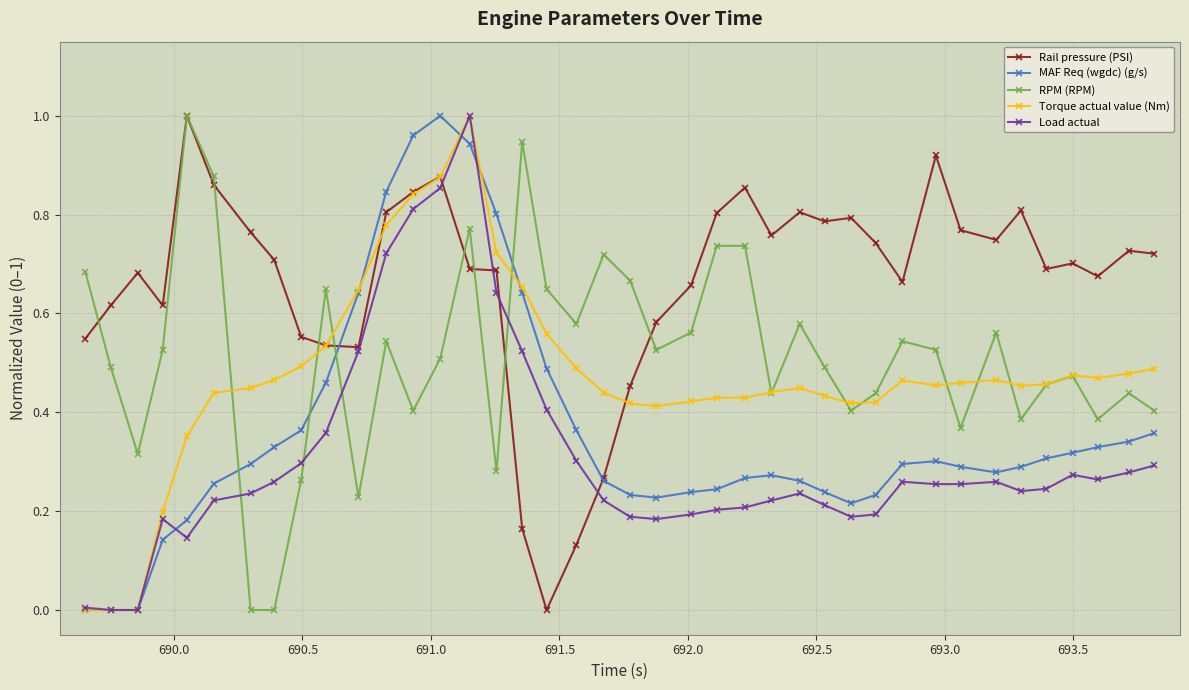

After their last crossing, which series has the higher values: MAF Req (wgdc) (g/s) or RPM (RPM)?

RPM (RPM)